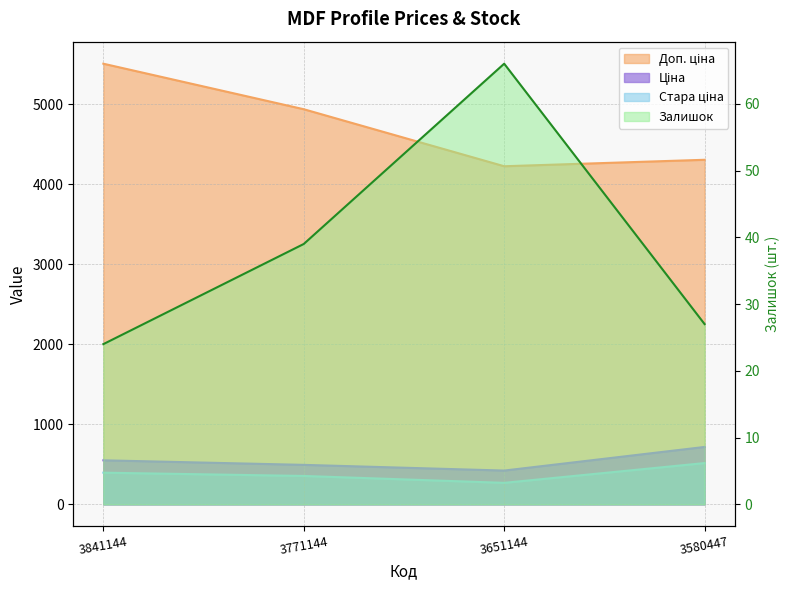

What value does the Ціна series have at 3771144?

493.6